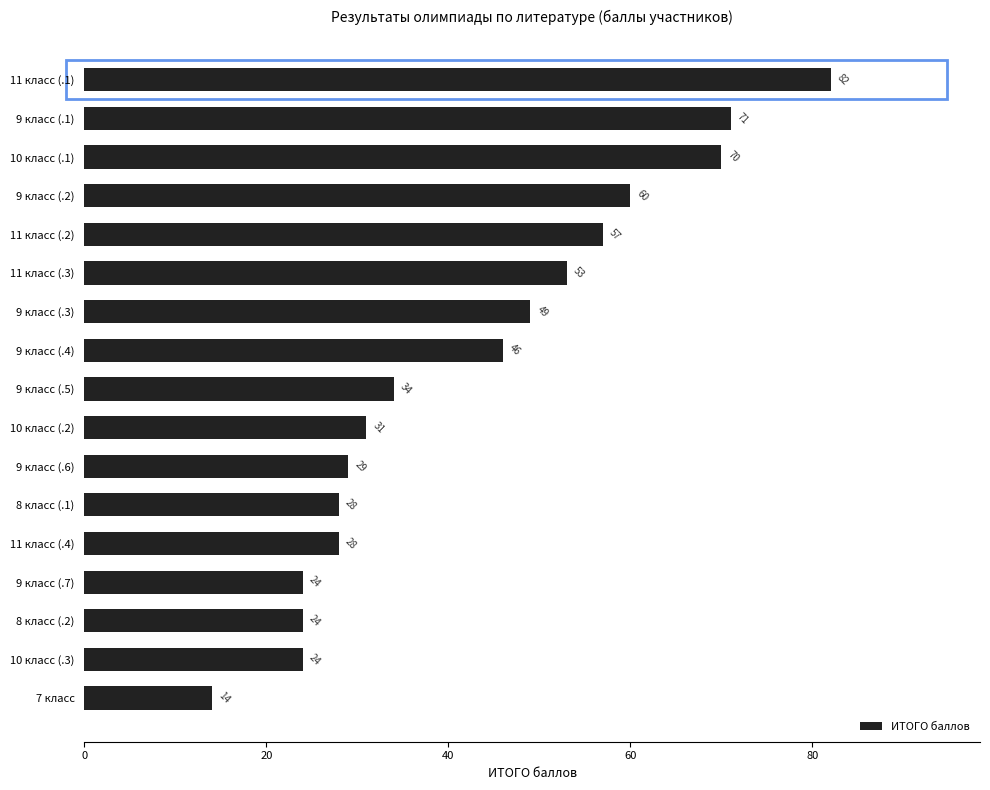

The chart shows a value of 54 at 9 класс (.5). True or false?

False